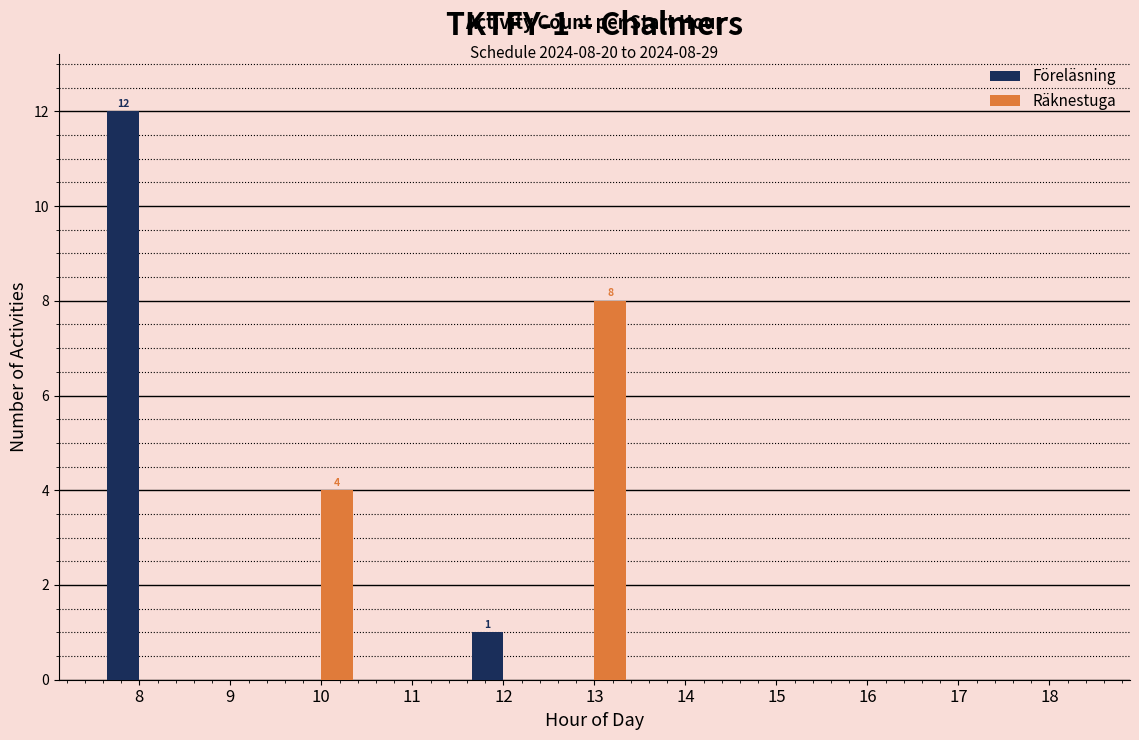

True or false: Föreläsning has a value of 0 at 13.

True